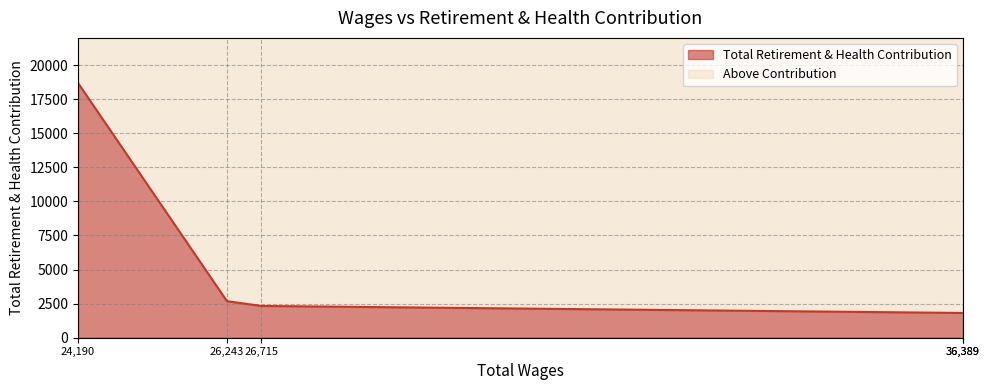

How many series are shown in this chart?

1